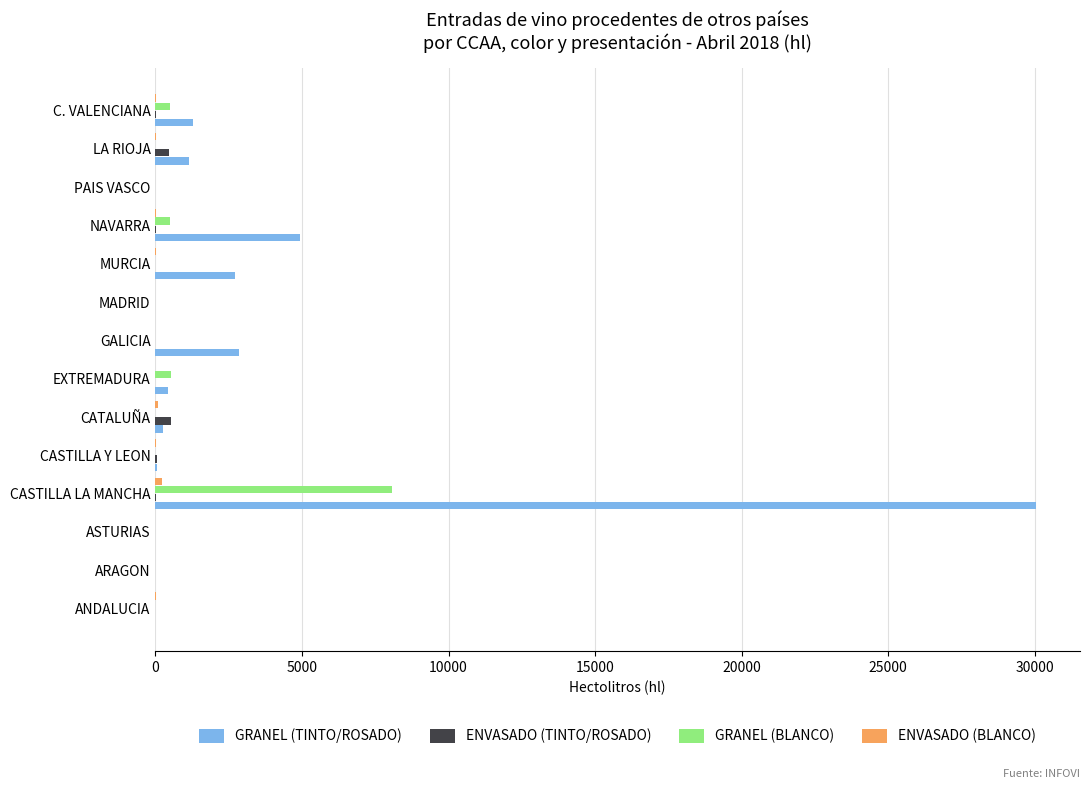

Which series has the largest total across all categories?

GRANEL (TINTO/ROSADO)